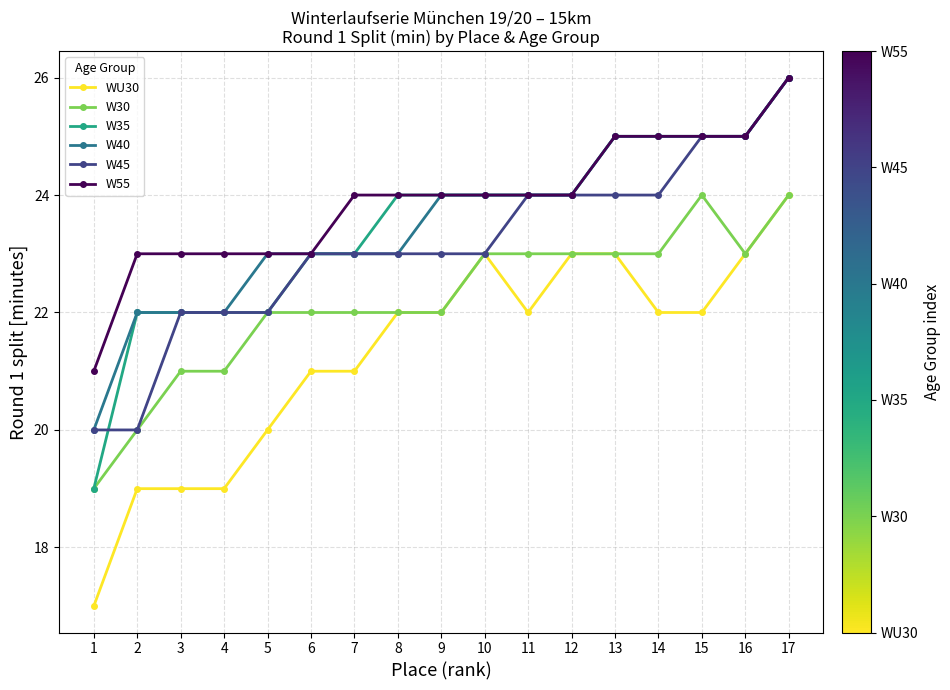

Is it true that W40 equals 33 at 12?

False